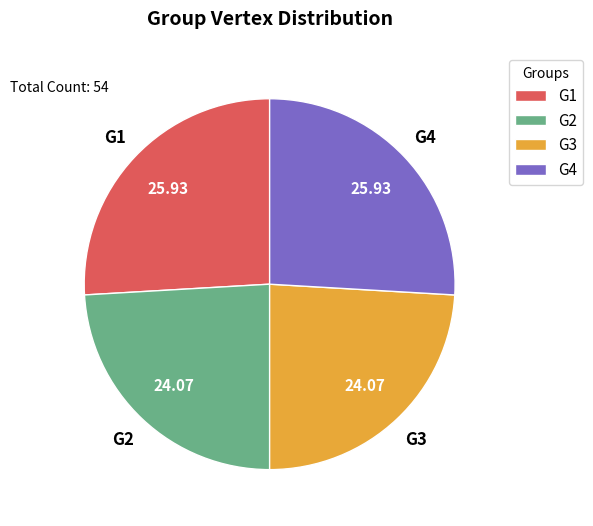

Does G1 account for over 50% of the chart?

No